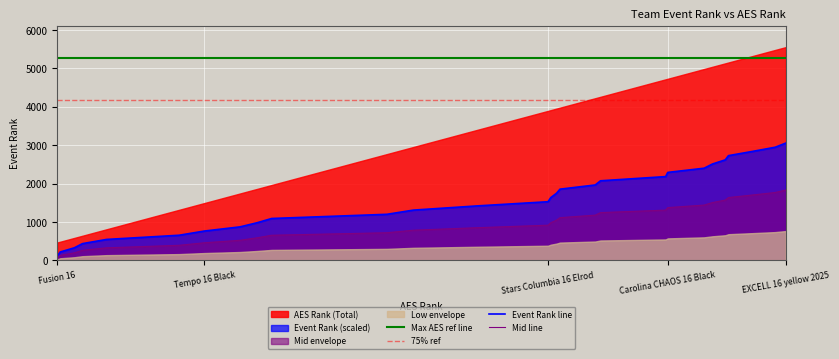

How many categories are shown in the chart?

28